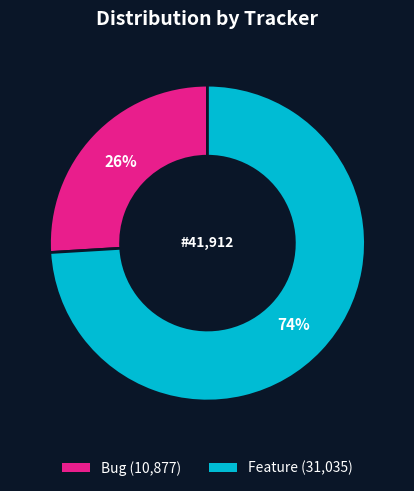

Is there any slice that represents more than half of the pie?

Yes